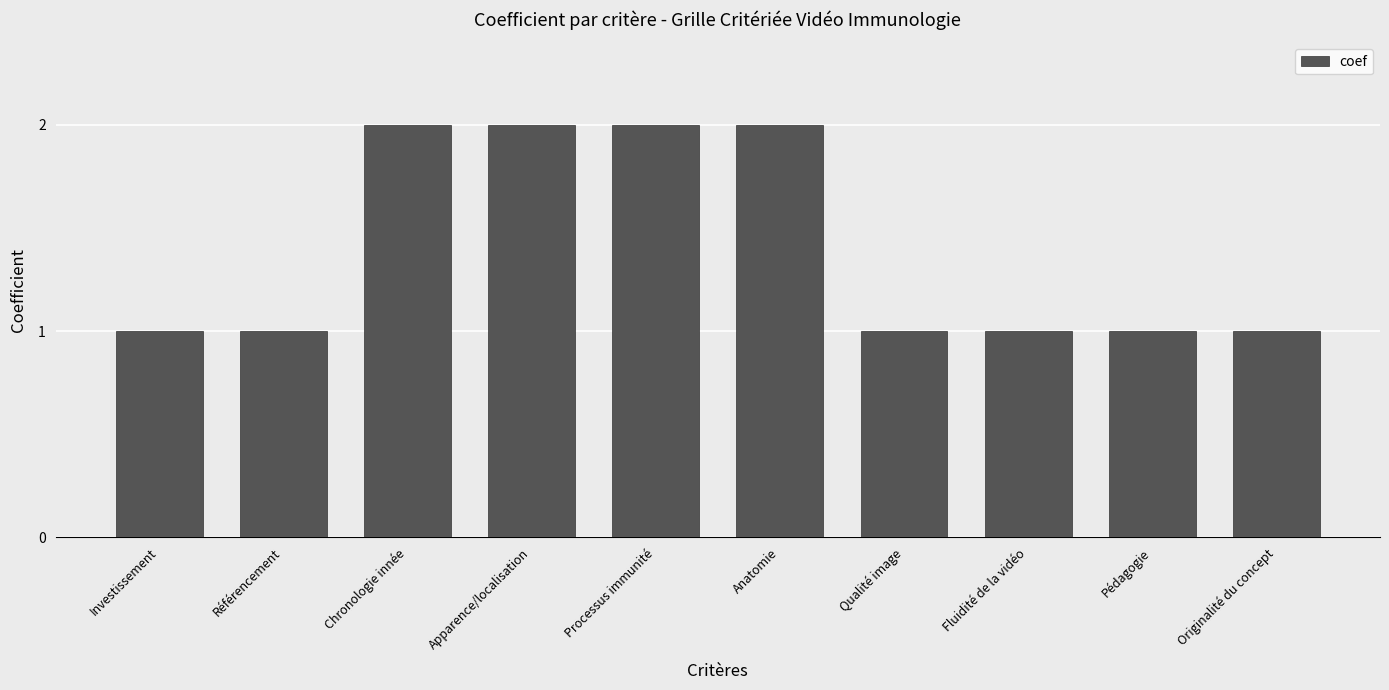

How many values are between 1 and 2?

10